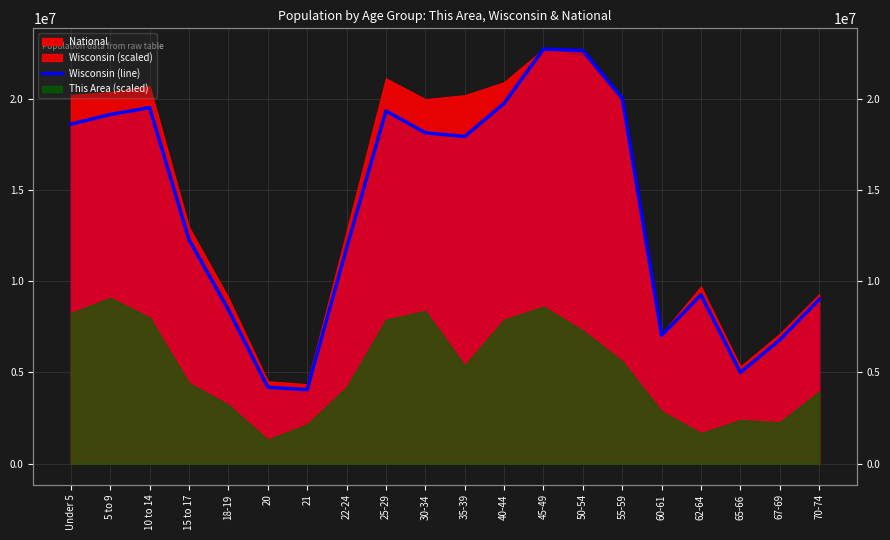

Which category has the highest value across all series?

45-49